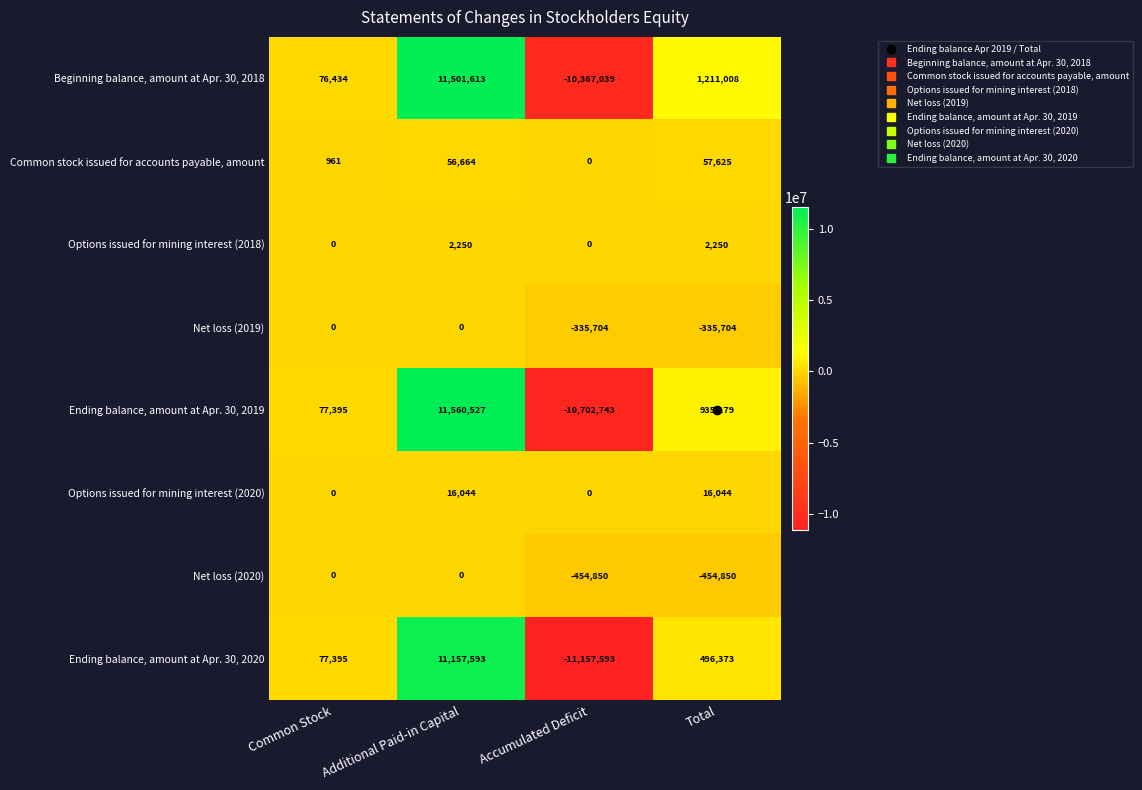

Is it true that Options issued for mining interest (2020) equals 16044 at Total?

True